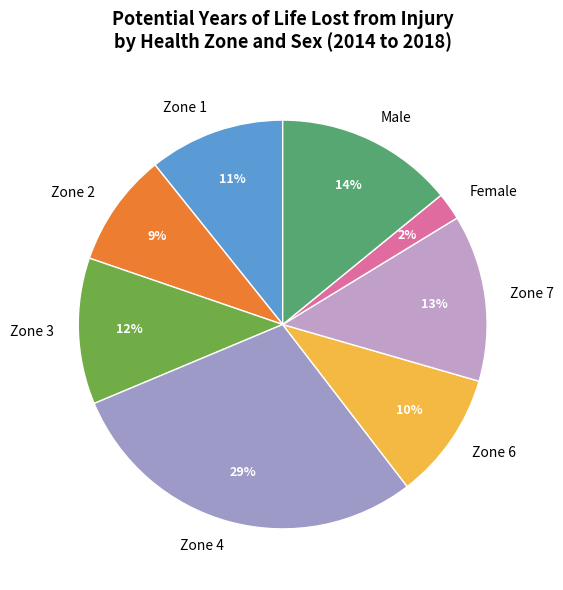

To the nearest percent, what is the difference between the largest and smallest slice percentages?

27%